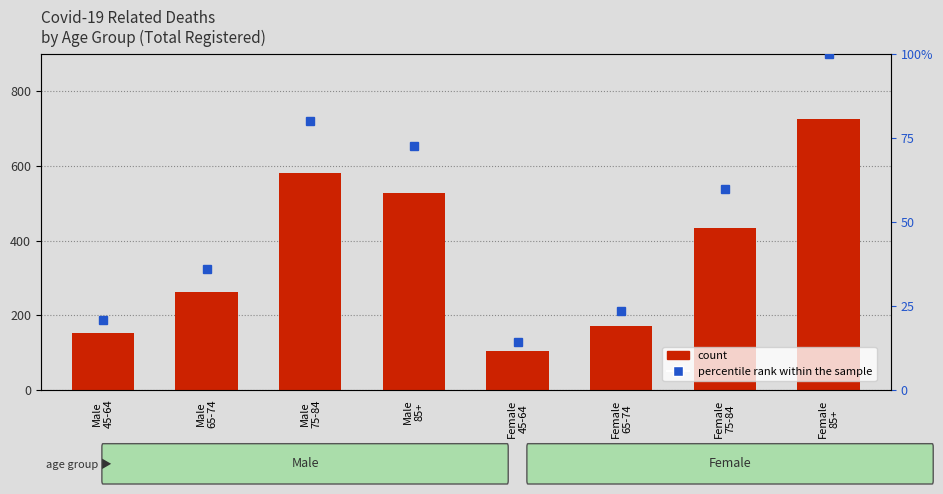

At how many categories does at least one series exceed 202?

5